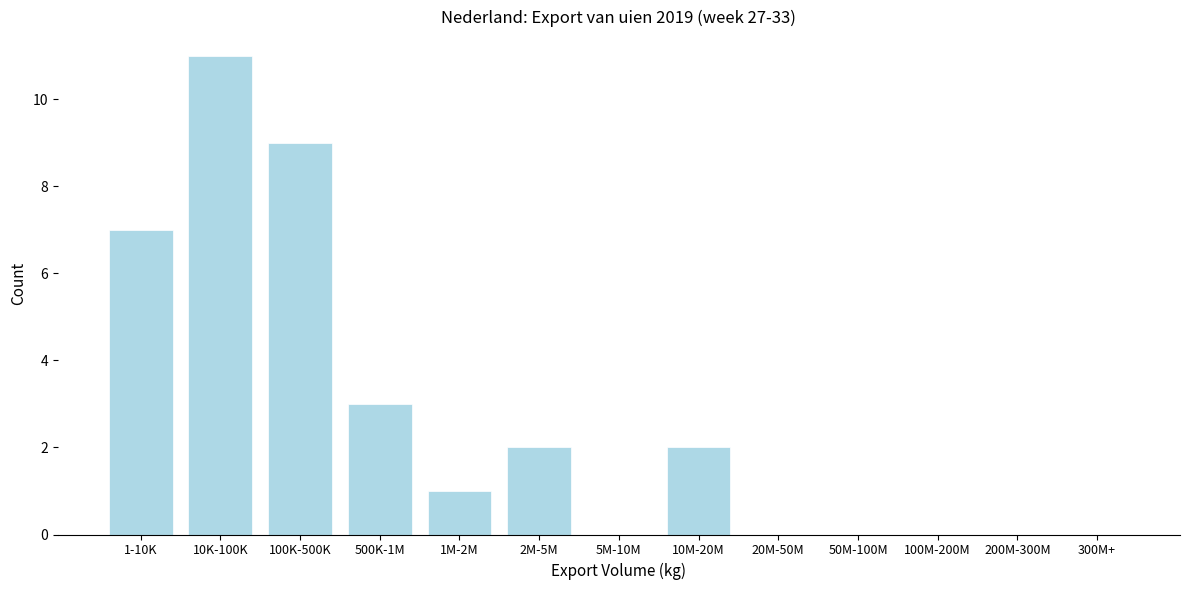

Reading left to right, list all the values displayed in this chart.

1-10K=7	10K-100K=11	100K-500K=9	500K-1M=3	1M-2M=1	2M-5M=2	5M-10M=0	10M-20M=2	20M-50M=0	50M-100M=0	100M-200M=0	200M-300M=0	300M+=0